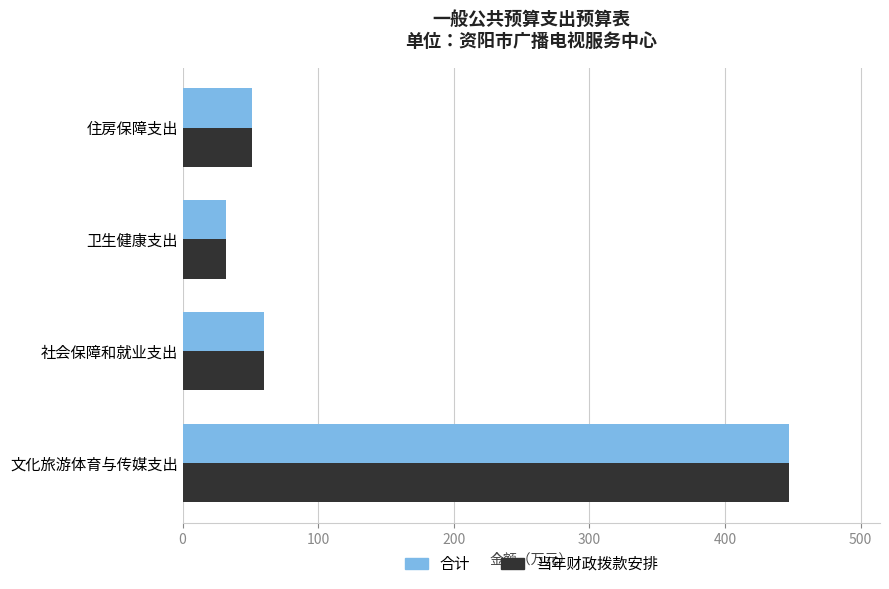

At which category is the sum across all series the highest?

文化旅游体育与传媒支出